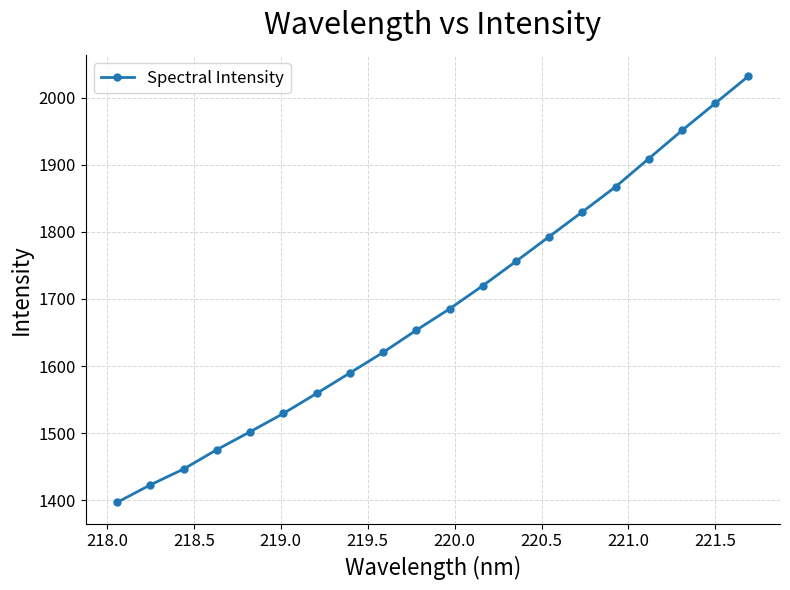

What is the difference between the second highest and second lowest values?

568.3